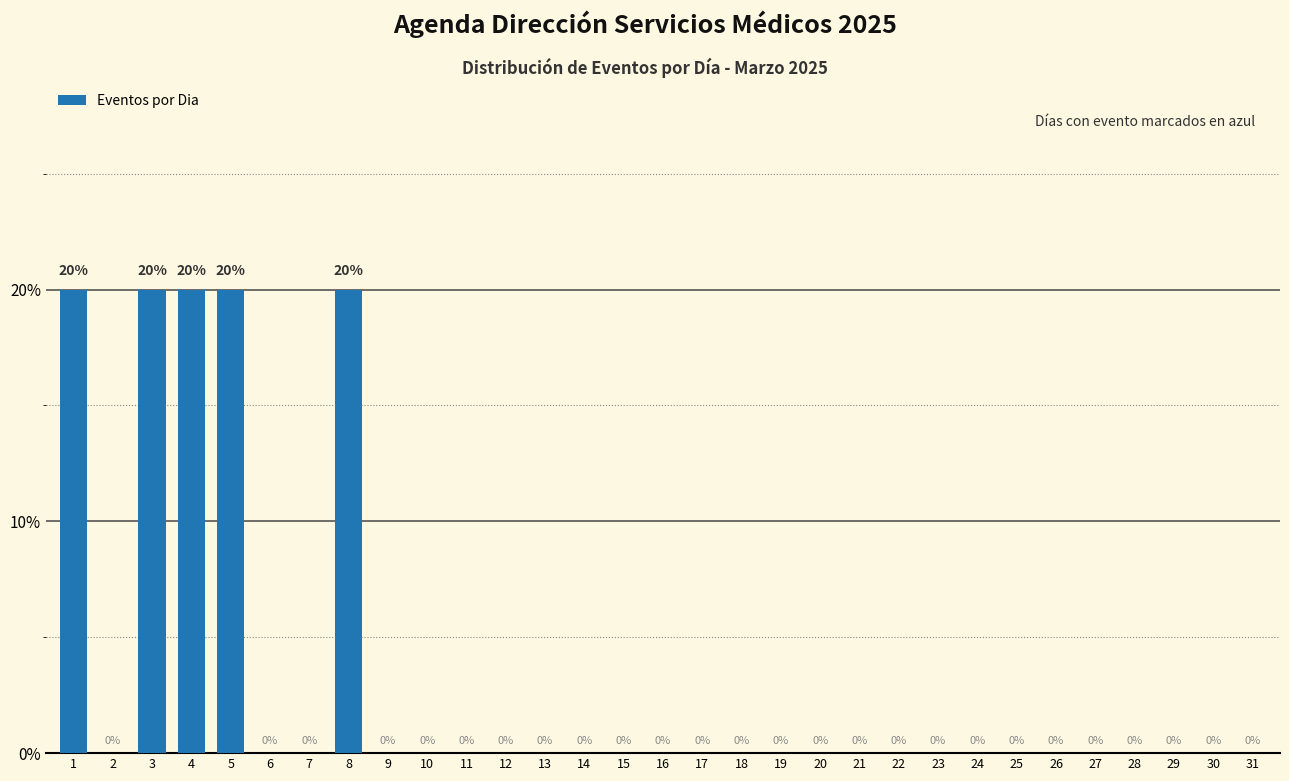

Reading left to right, transcribe all the data shown in this chart.

1=20	2=0	3=20	4=20	5=20	6=0	7=0	8=20	9=0	10=0	11=0	12=0	13=0	14=0	15=0	16=0	17=0	18=0	19=0	20=0	21=0	22=0	23=0	24=0	25=0	26=0	27=0	28=0	29=0	30=0	31=0